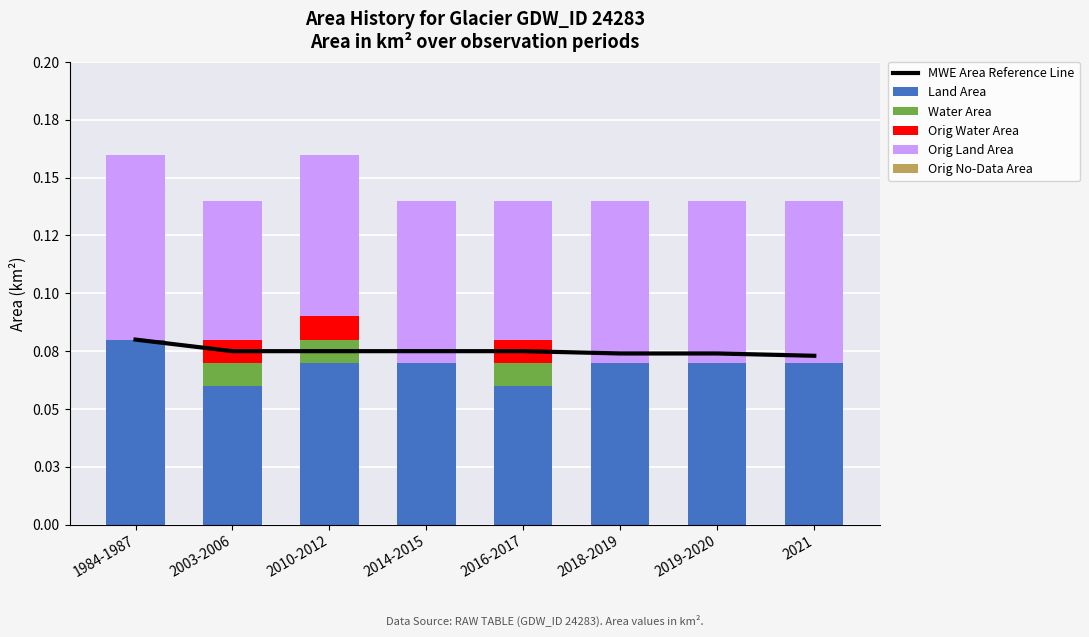

What is the label of the 5th bar from the right?

2014-2015